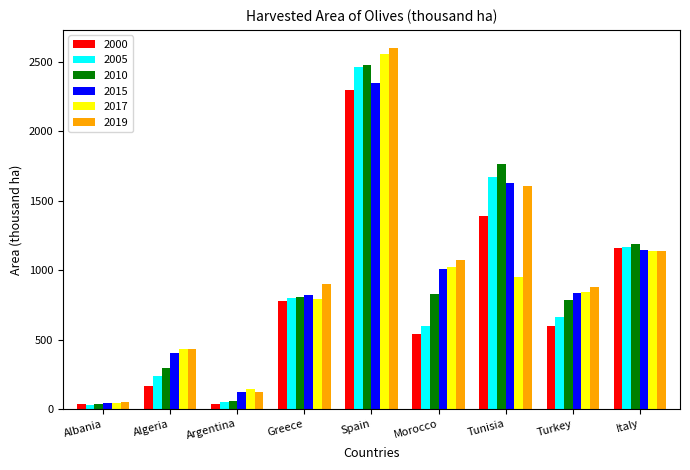

Where does the 2015 series first go above 836?

Spain